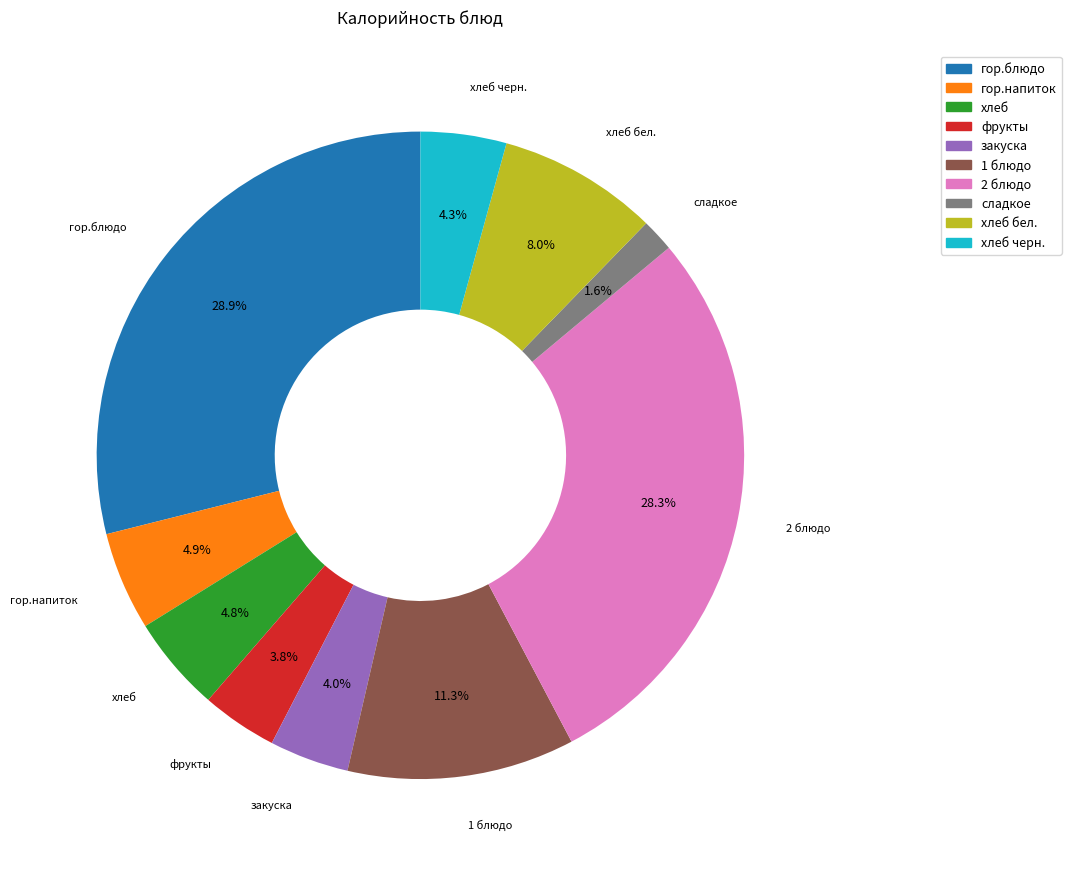

Does any single category account for the majority?

No